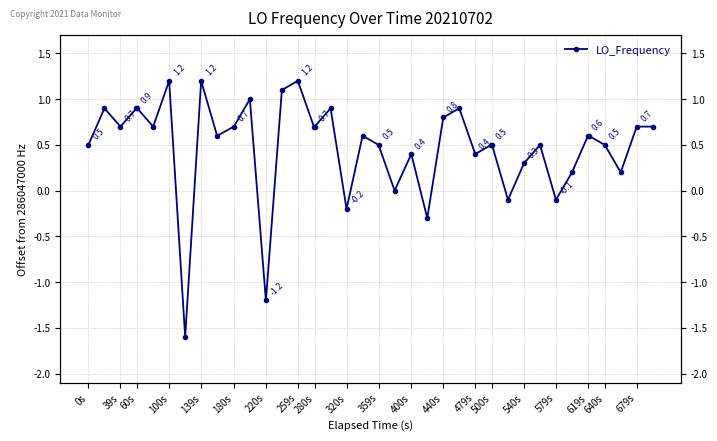

Which has a higher value, 180s or 679s?

180s